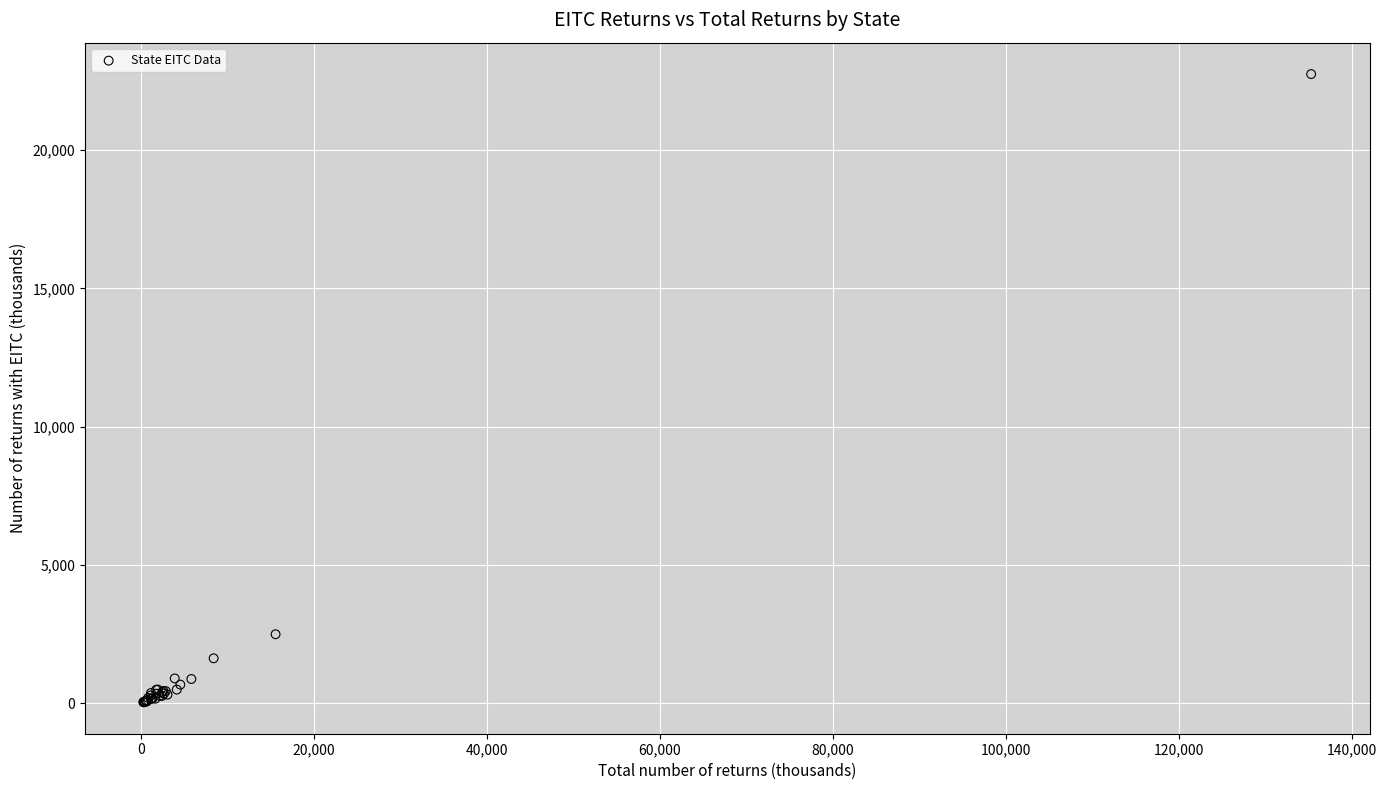

What Y value in the scatter plot is closest to 11394?

2501.5